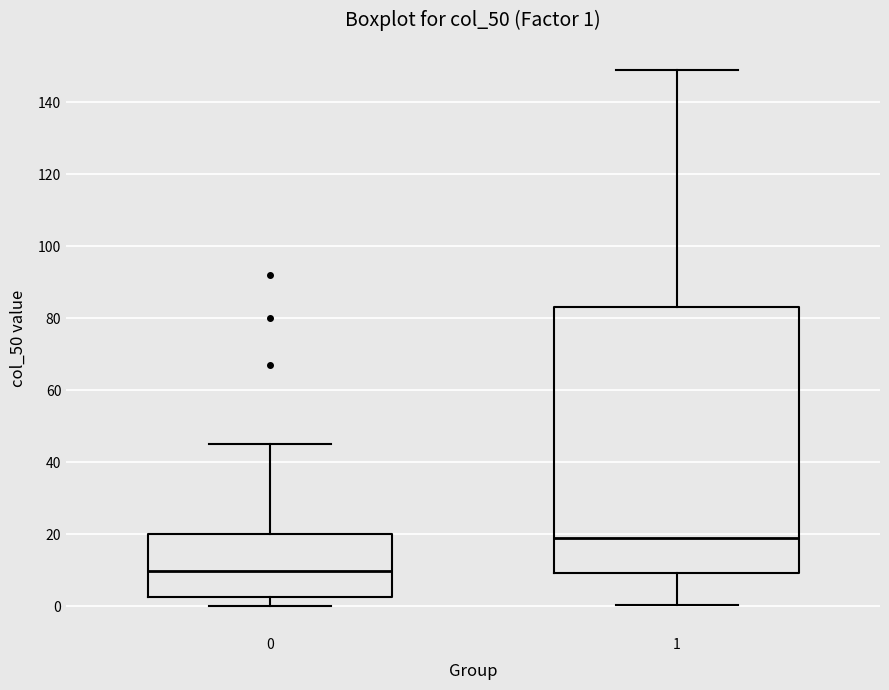

Comparing the boxes themselves (not the whiskers), which one is the tallest?

1